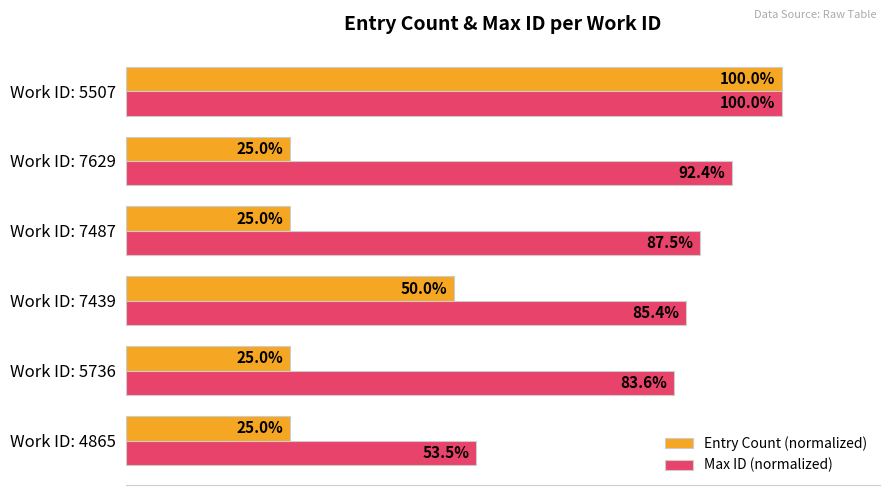

Which series has the largest total across all categories?

Max ID (normalized)